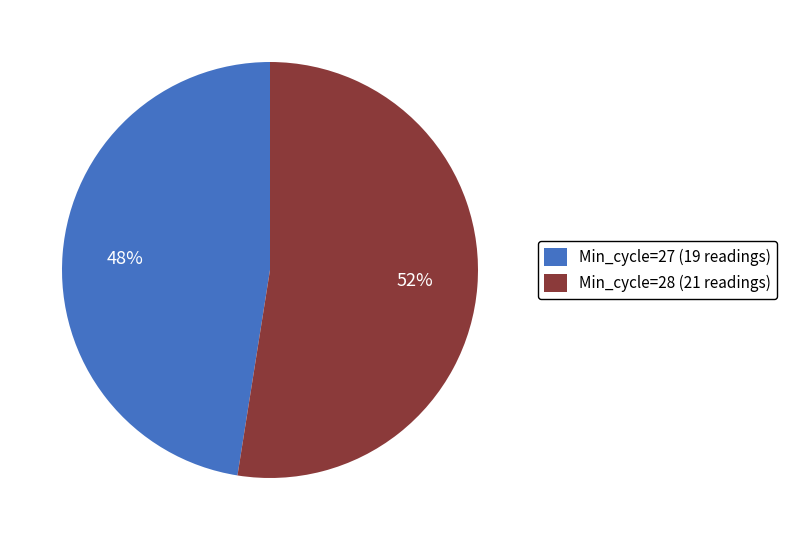

Is there any slice that represents more than half of the pie?

Yes